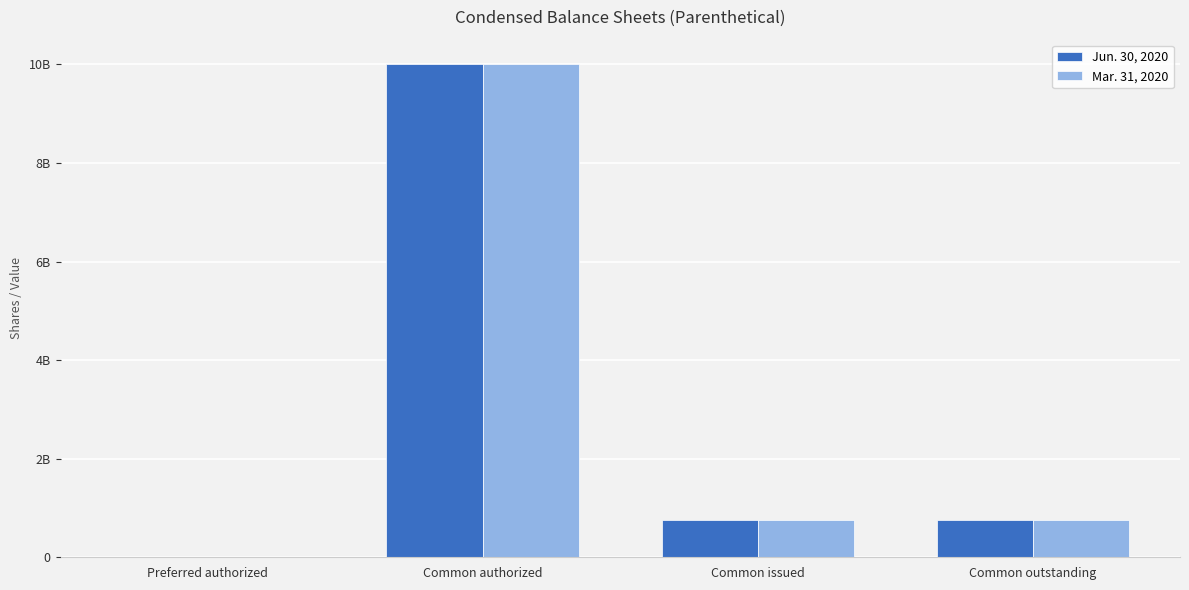

What are all the series names shown in the legend?

Jun. 30, 2020, Mar. 31, 2020